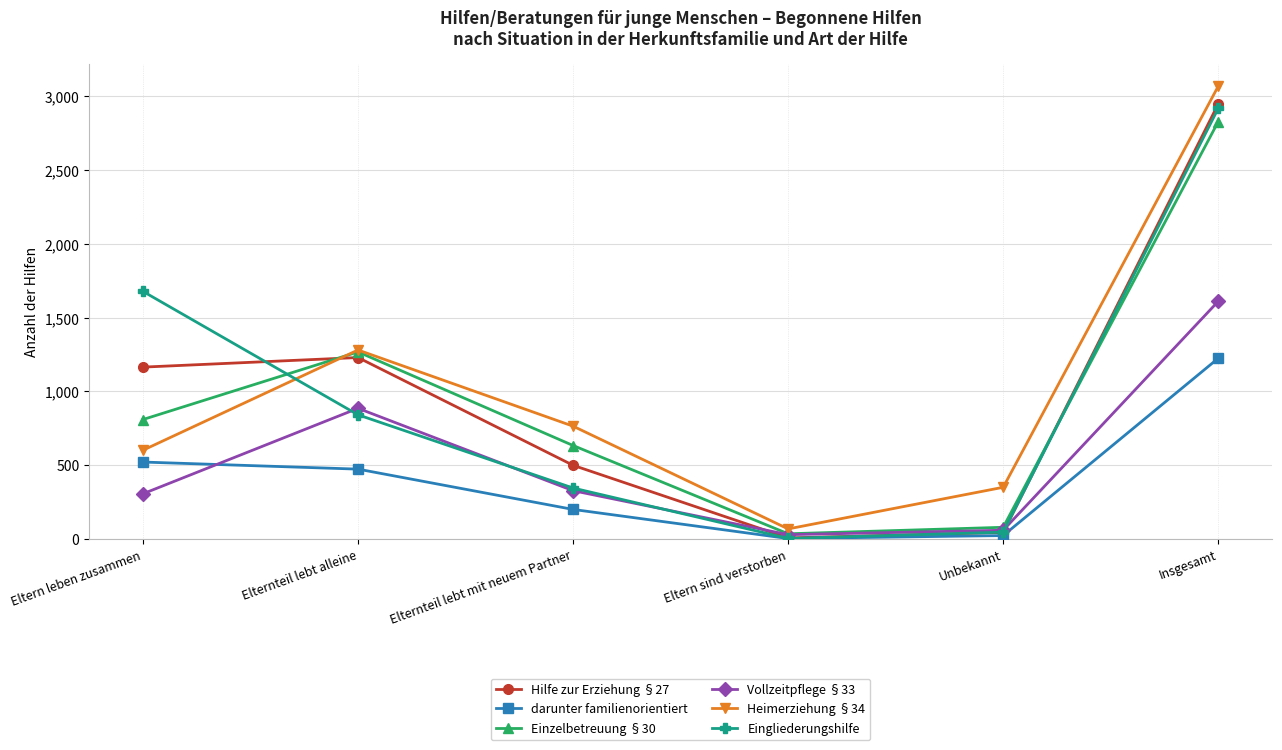

Is it true that Einzelbetreuung §30 equals 1268 at Elternteil lebt alleine?

True